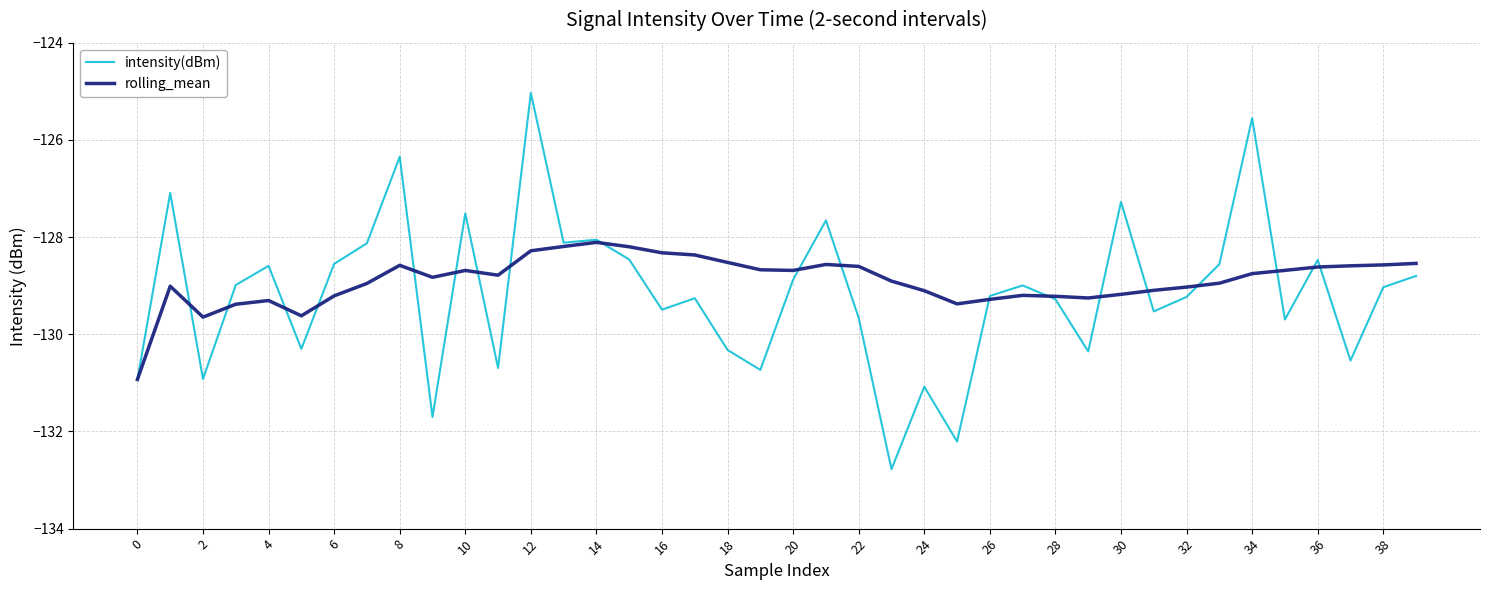

List the series in order of their peak value, highest first.

intensity(dBm), rolling_mean